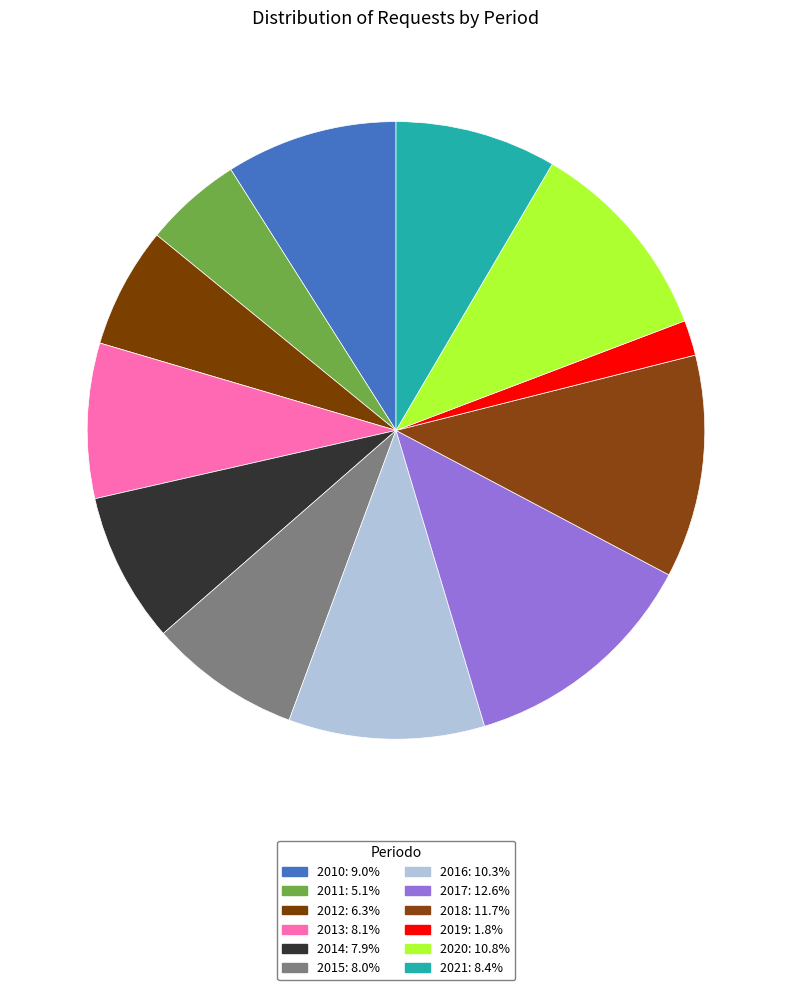

Count the number of slices in the pie.

12